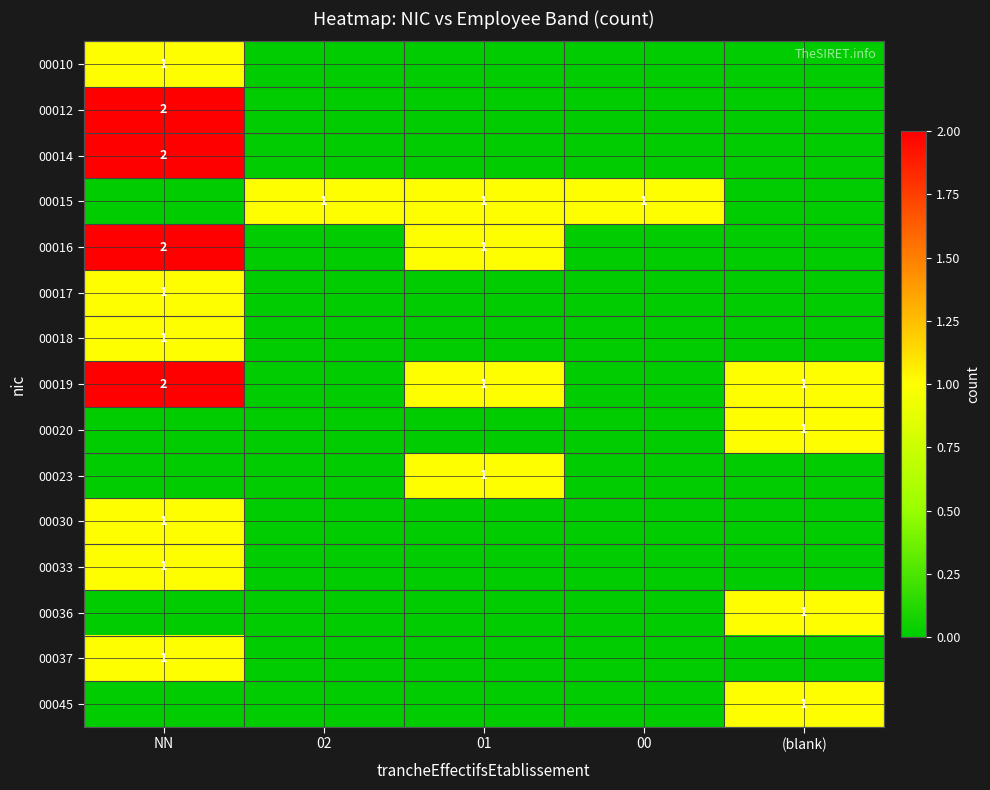

Is it true that 00030 equals 2 at NN?

False